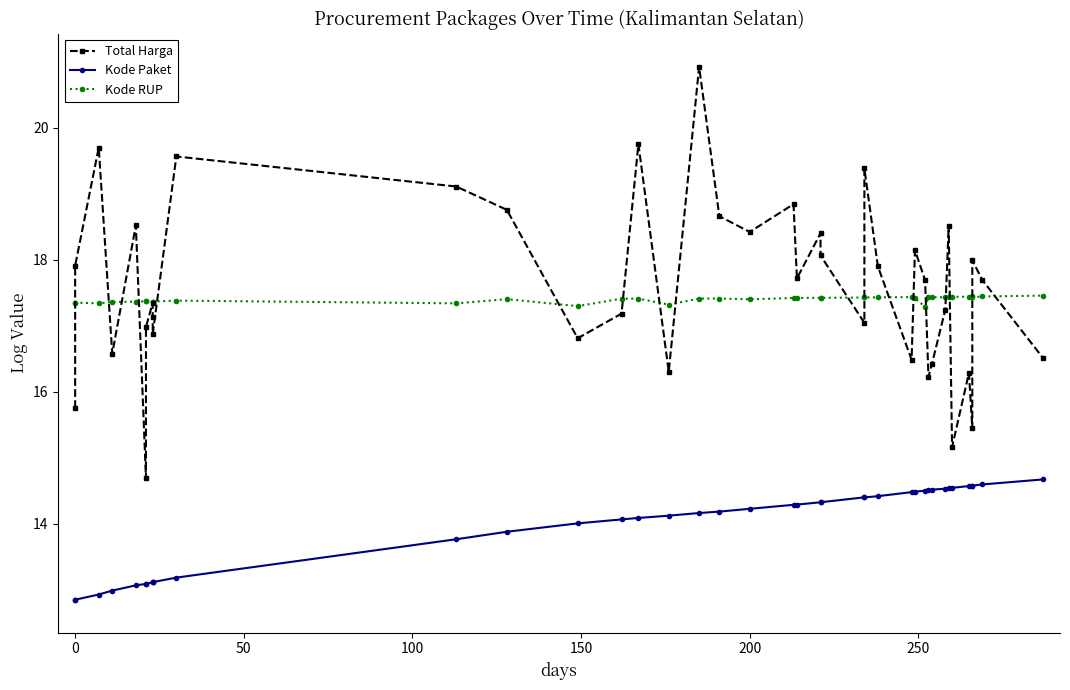

How many values in the Total Harga series exceed 17?

26